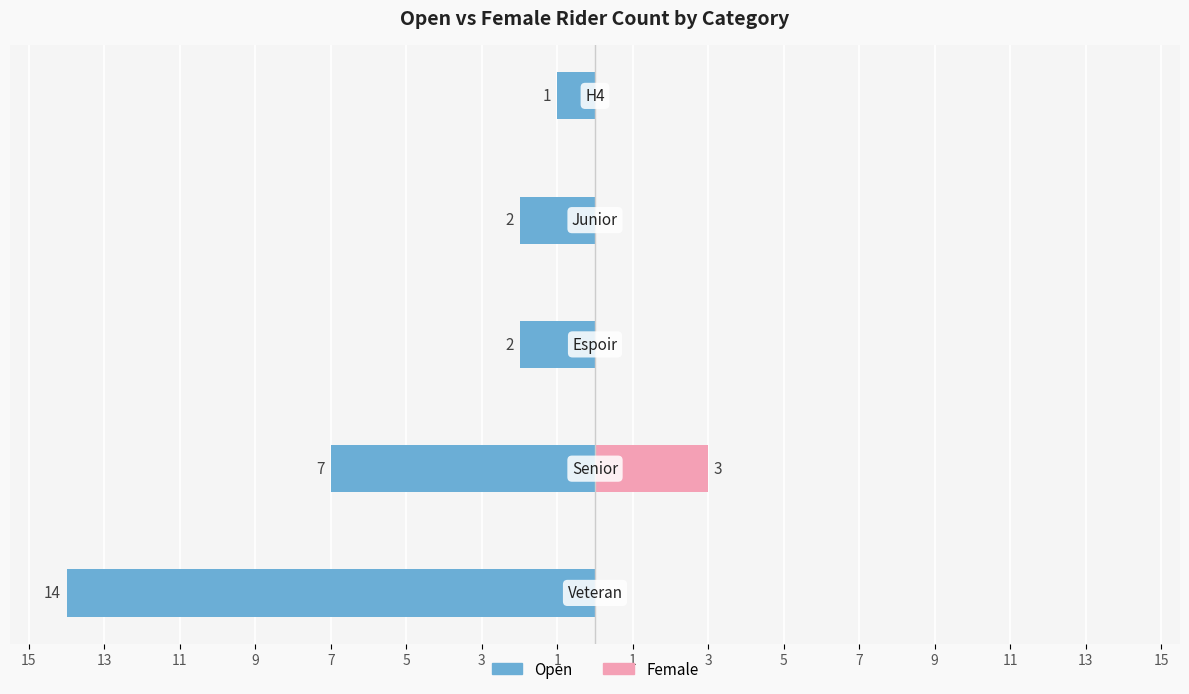

What is the difference between the highest and lowest values at 9?

2